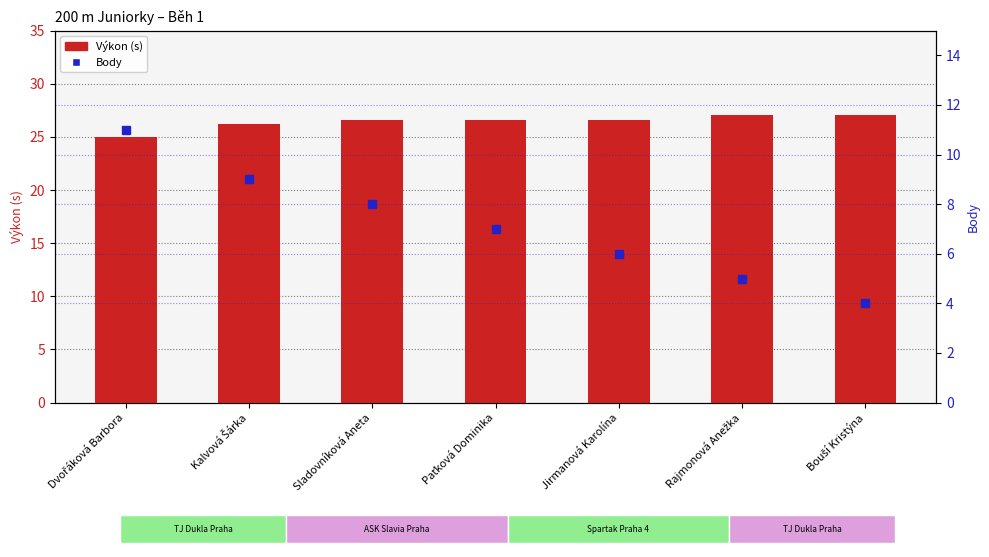

Between Kalvová Šárka and Paťková Dominika, which is larger?

Paťková Dominika